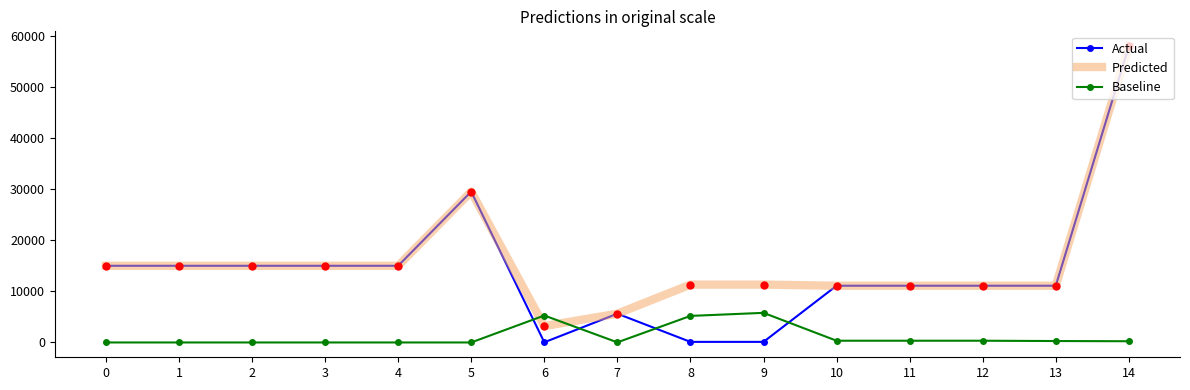

Which series changed the most between 6 and 10?

Actual